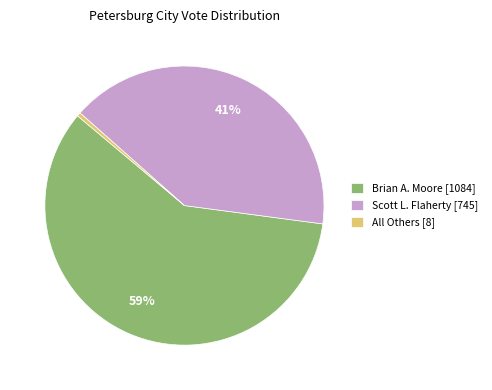

Combined, do All Others [8] and Scott L. Flaherty [745] account for over 50%?

No